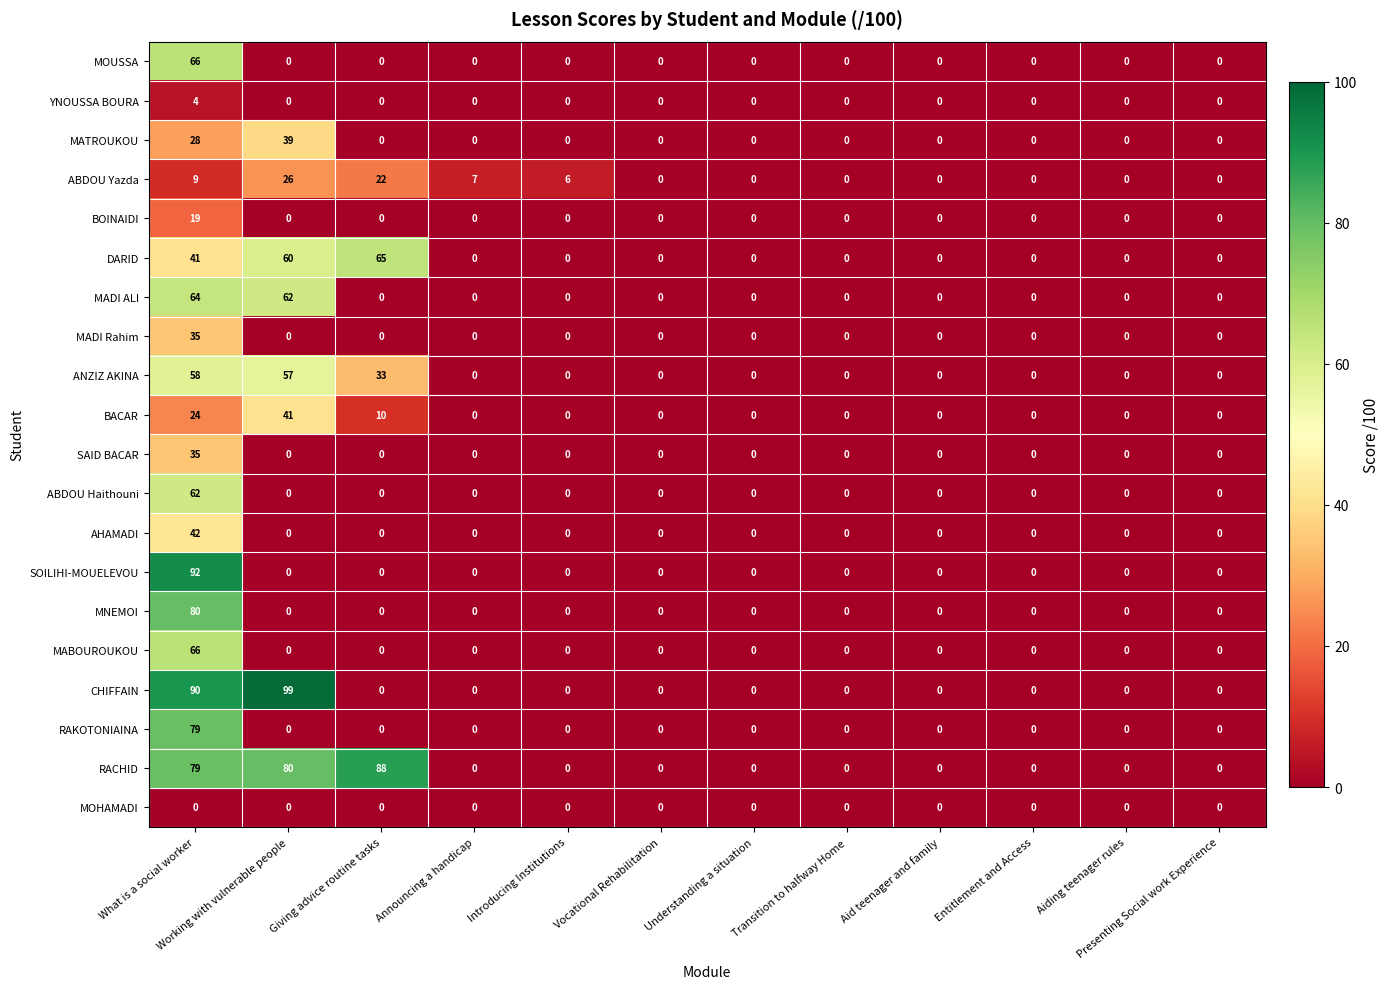

At which category is the sum across all series the highest?

What is a social worker